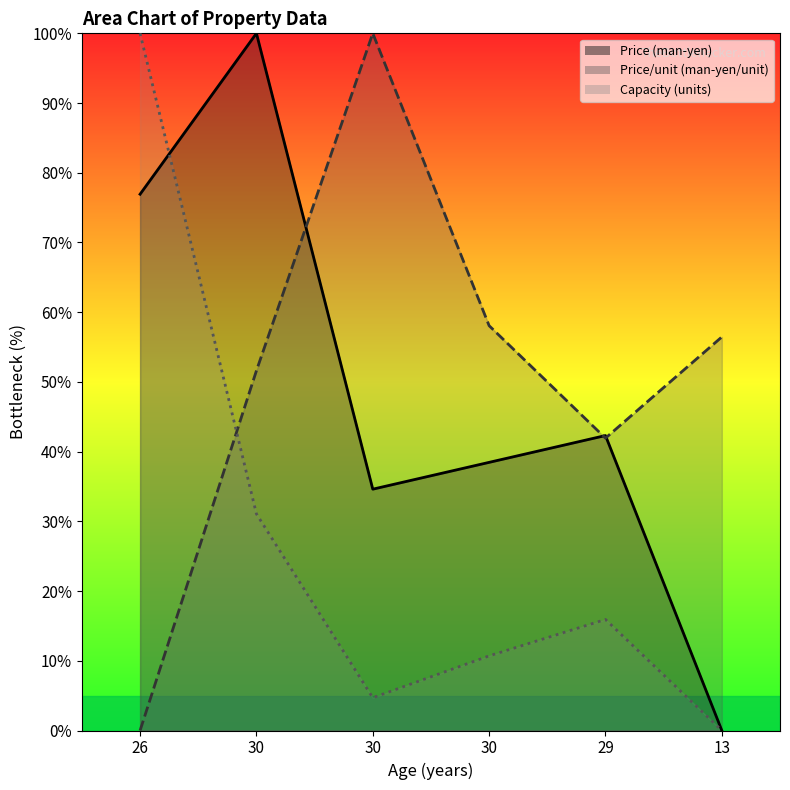

What is the value of the Price (man-yen) point at the 1st from the left?

76.9